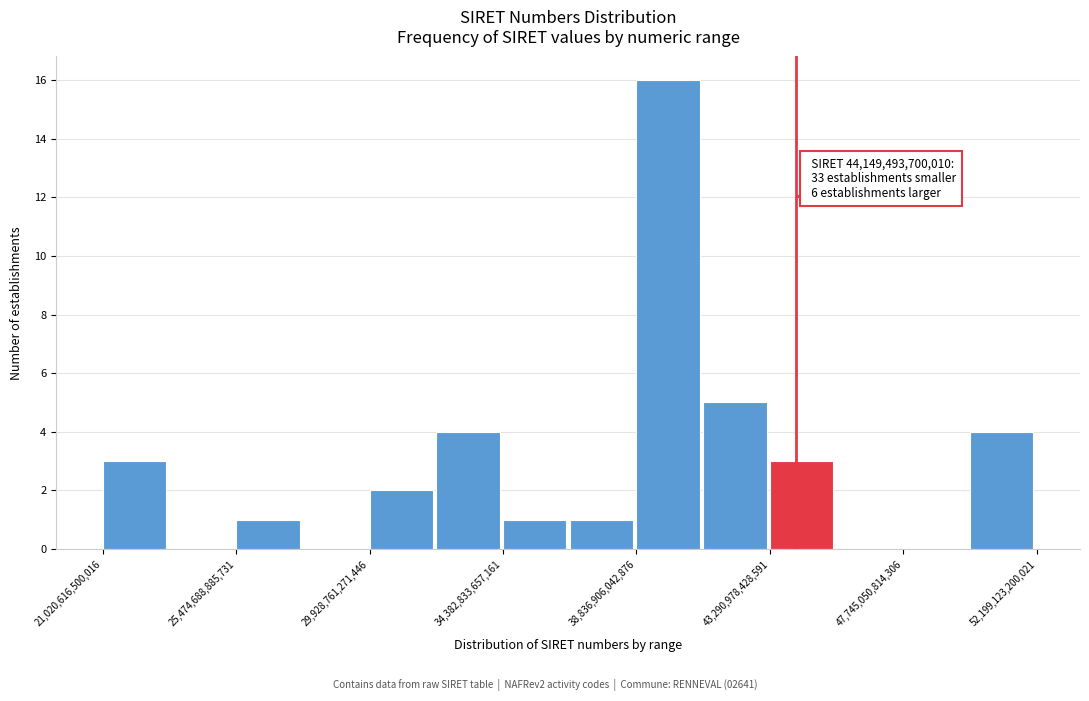

Over which range of the x-axis is the bar tallest?

39000000000000 to 41000000000000